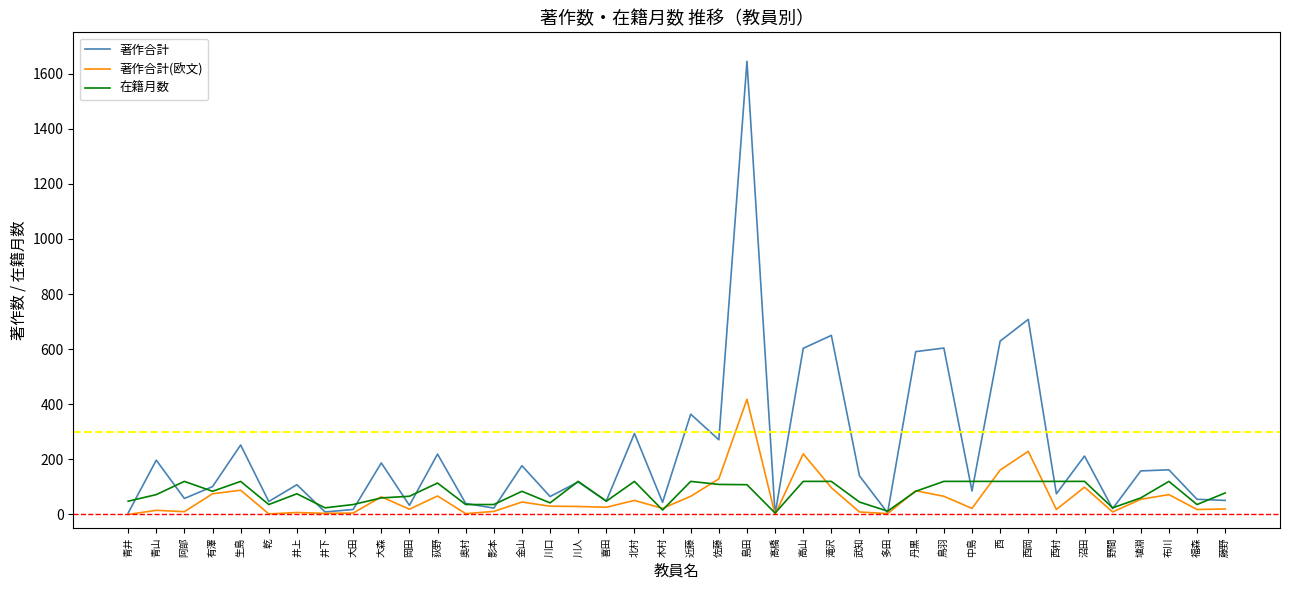

Is it true that 在籍月数 equals 120 at 阿部?

True